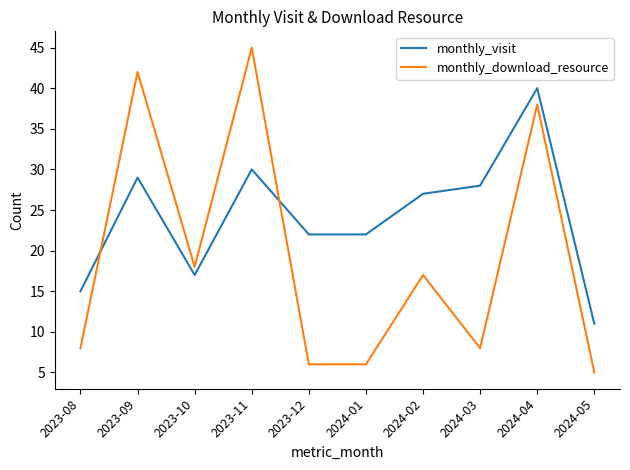

Where is the first local minimum for monthly_visit?

2023-10